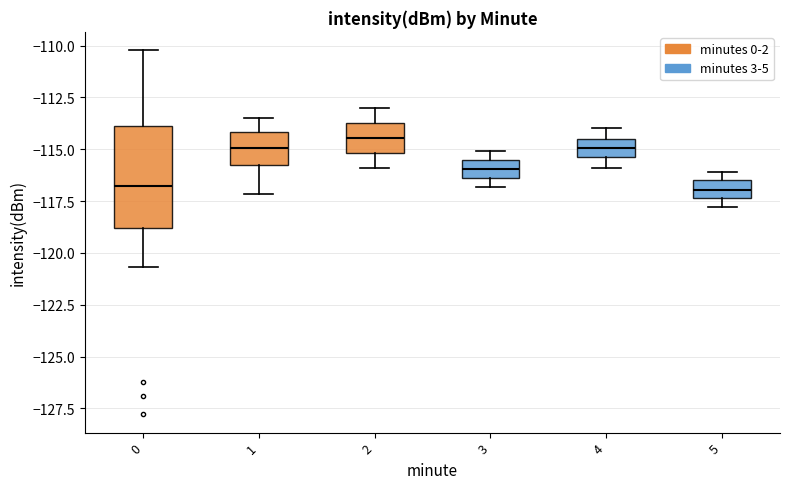

Reading left to right, read every box against the y-axis: the position of its median line, the range the box covers, and the ends of its whiskers. The values are not printed on the chart, so give them approximately, as read against the axis.

0: median -117.0, box -119.0 to -114.0, whiskers -120.5 to -110.0
1: median -115.0, box -116.0 to -114.0, whiskers -117.0 to -113.5
2: median -114.5, box -115.0 to -113.5, whiskers -116.0 to -113.0
3: median -116.0, box -116.5 to -115.5, whiskers -117.0 to -115.0
4: median -115.0, box -115.5 to -114.5, whiskers -116.0 to -114.0
5: median -117.0, box -117.5 to -116.5, whiskers -118.0 to -116.0